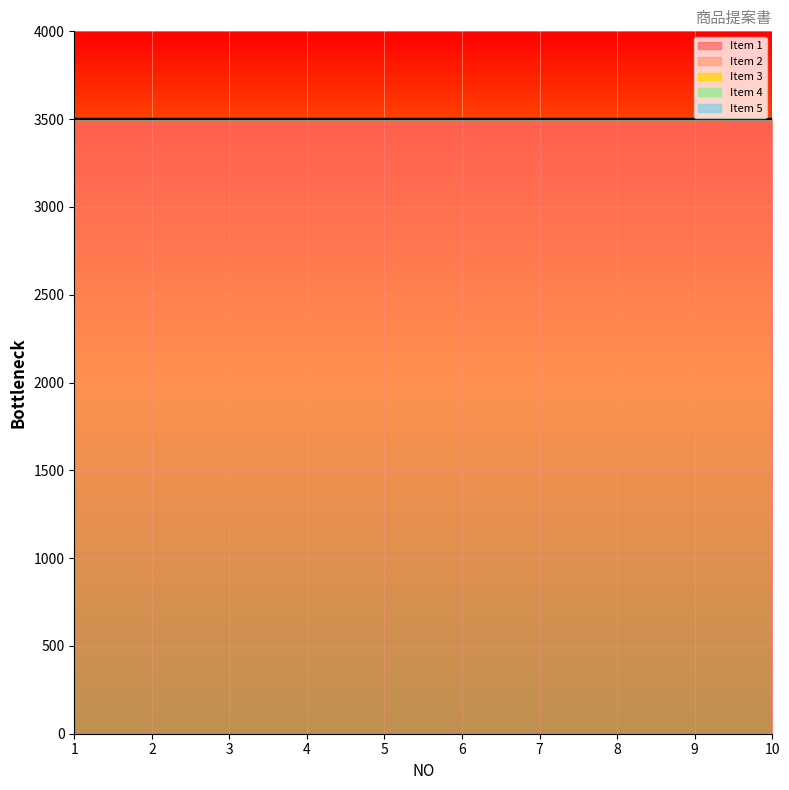

At which category does the chart reach its minimum across all series?

1